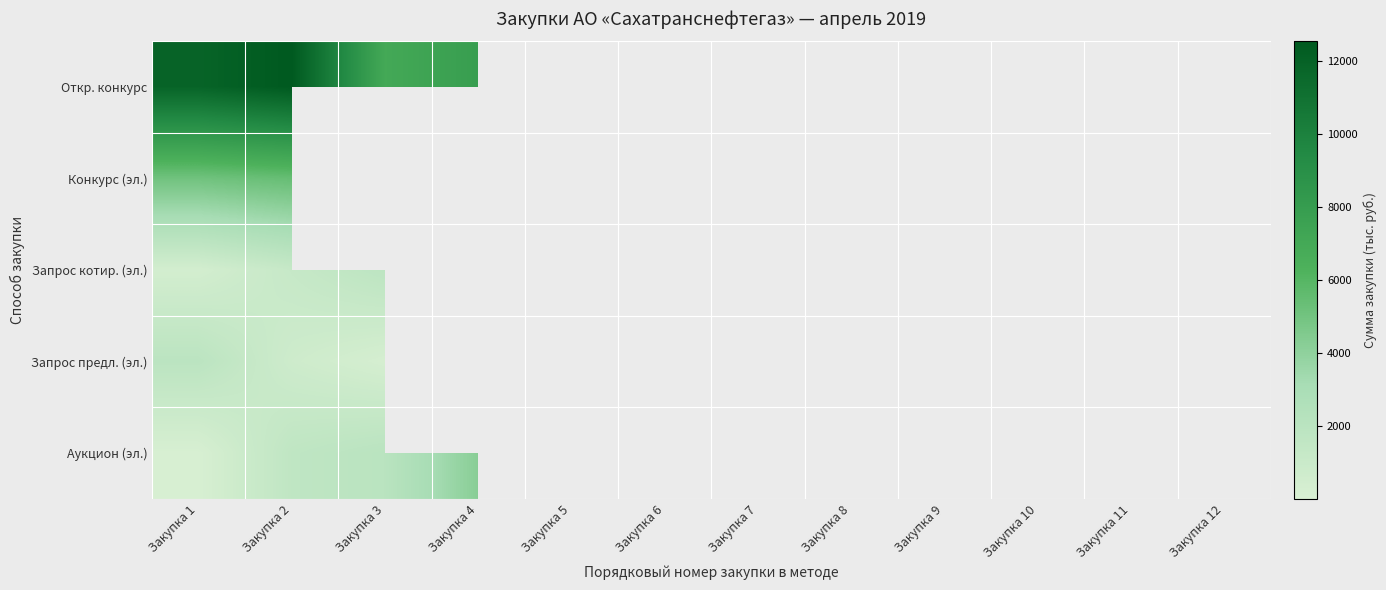

What is the maximum value shown in the chart?

12547